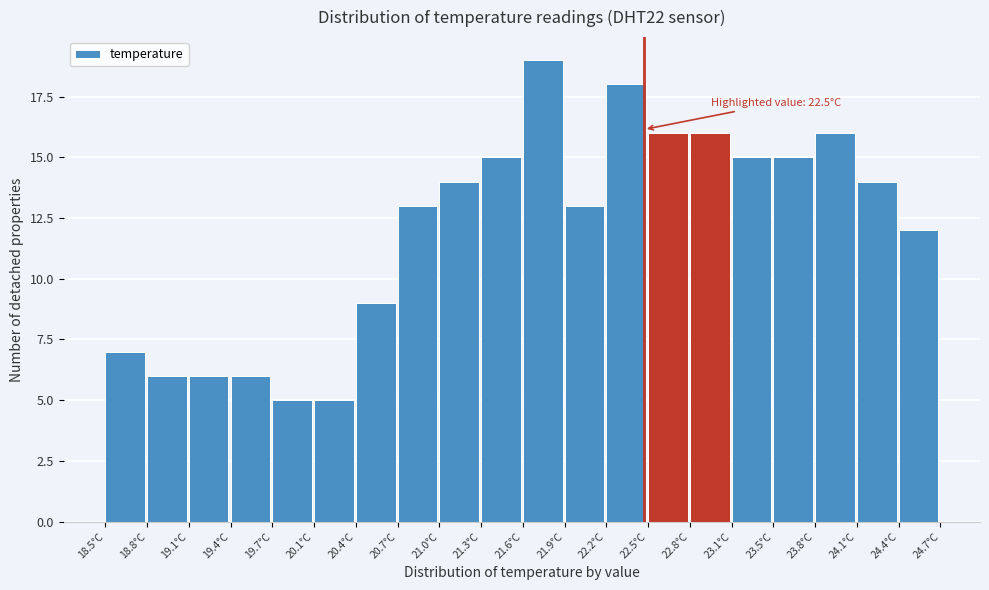

Over which range of the x-axis is the bar tallest?

21.60 to 21.91